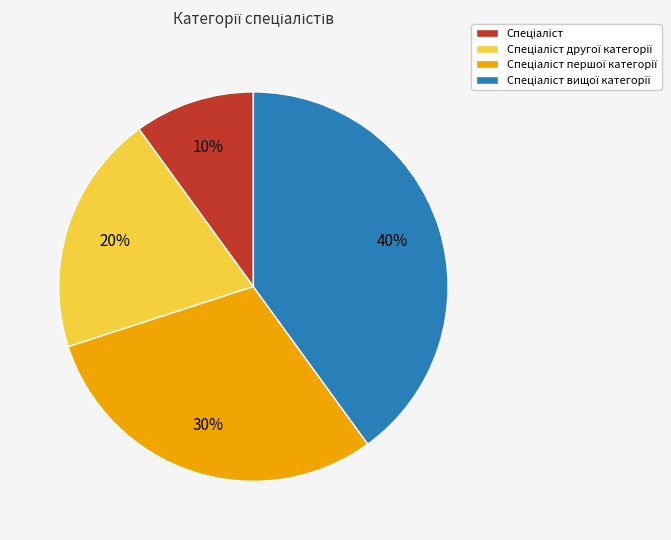

Does any single category account for the majority?

No